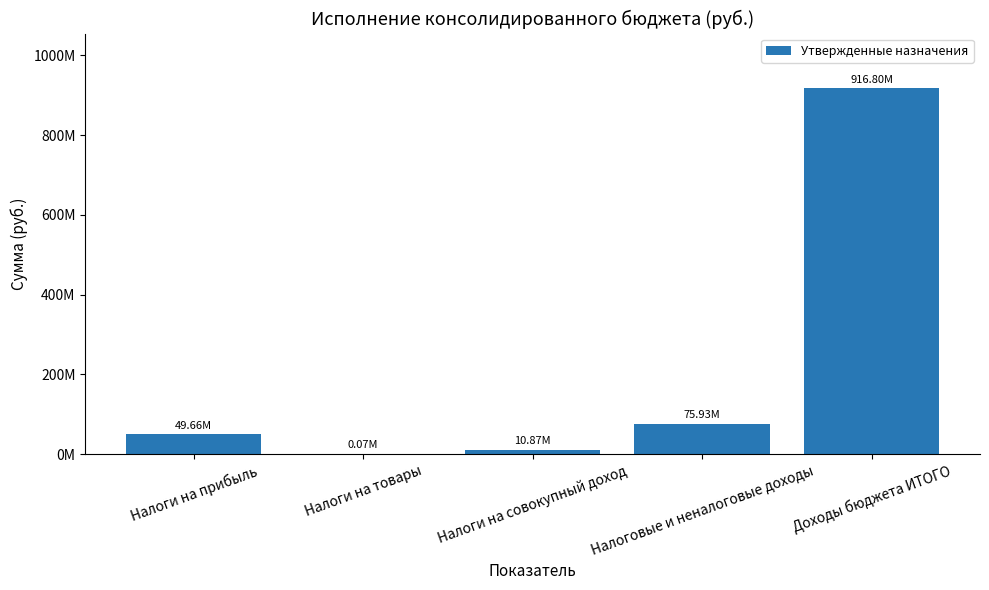

Are the bars horizontal?

No